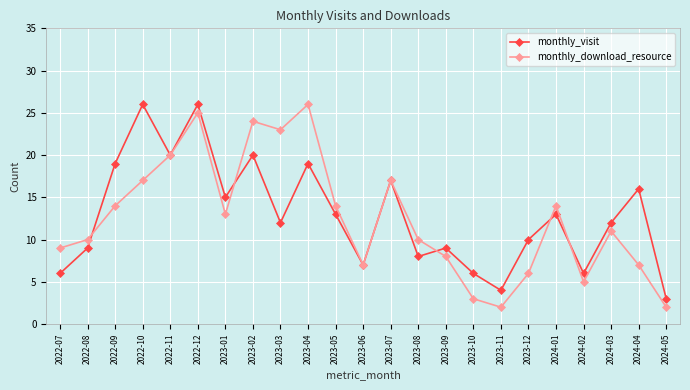

After their last crossing, which series has the higher values: monthly_visit or monthly_download_resource?

monthly_visit